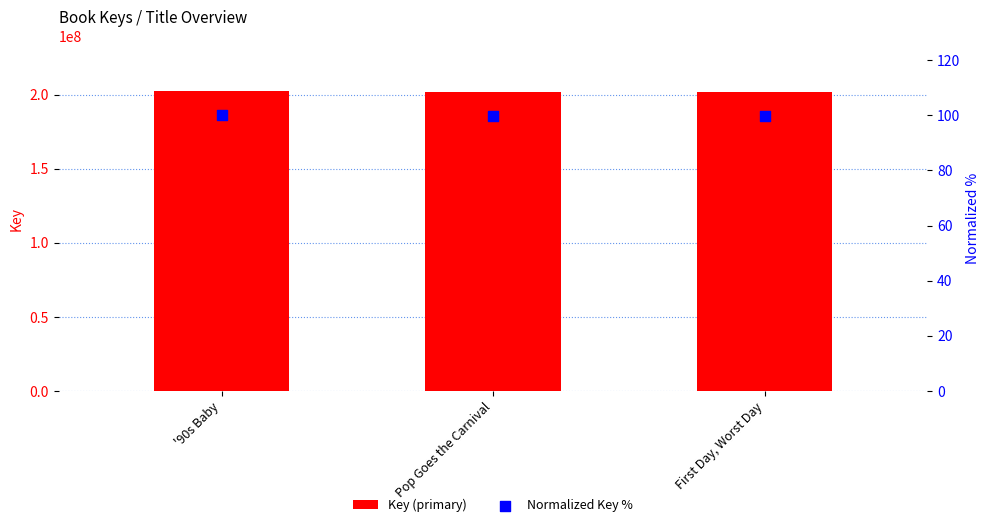

What are all the series names shown in the legend?

Key (primary), Normalized Key %